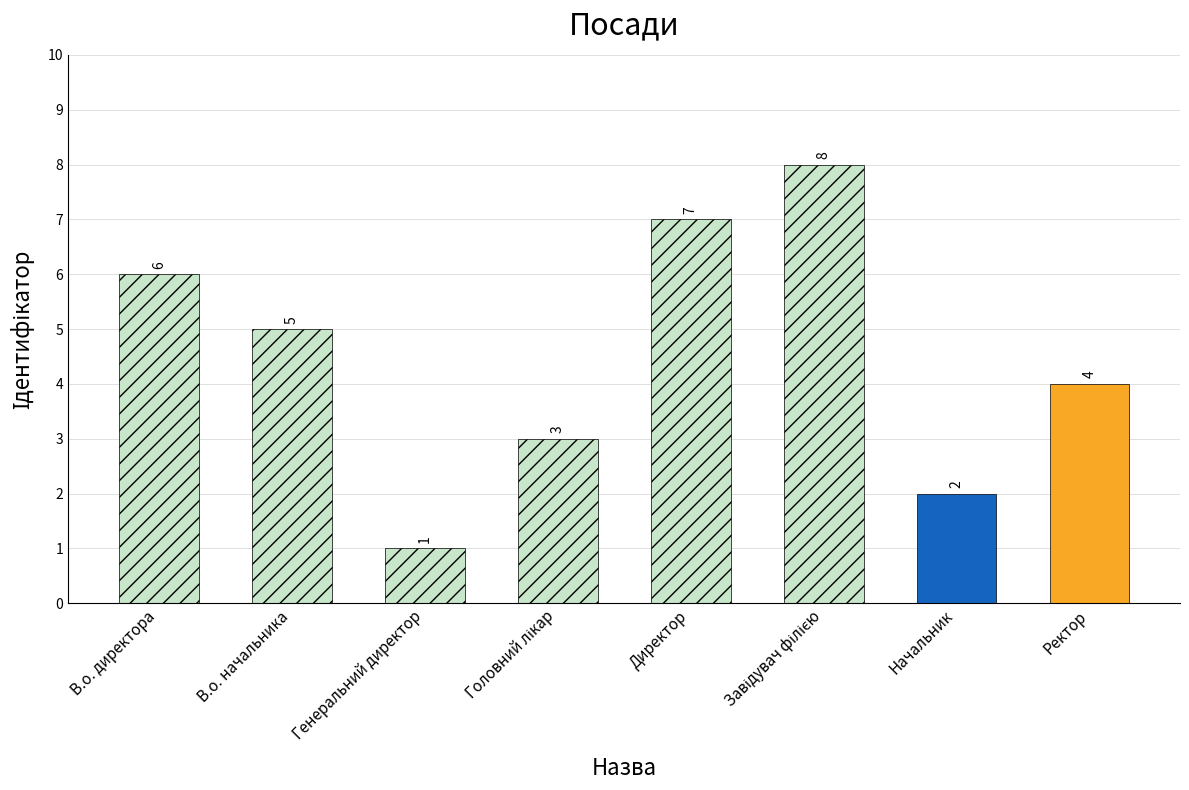

Count the number of values greater than 5.

3